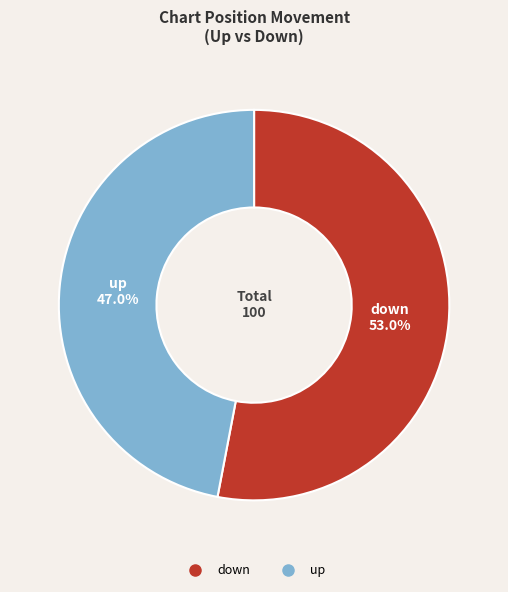

To the nearest percent, what is the difference between the up and down slice percentages?

6%